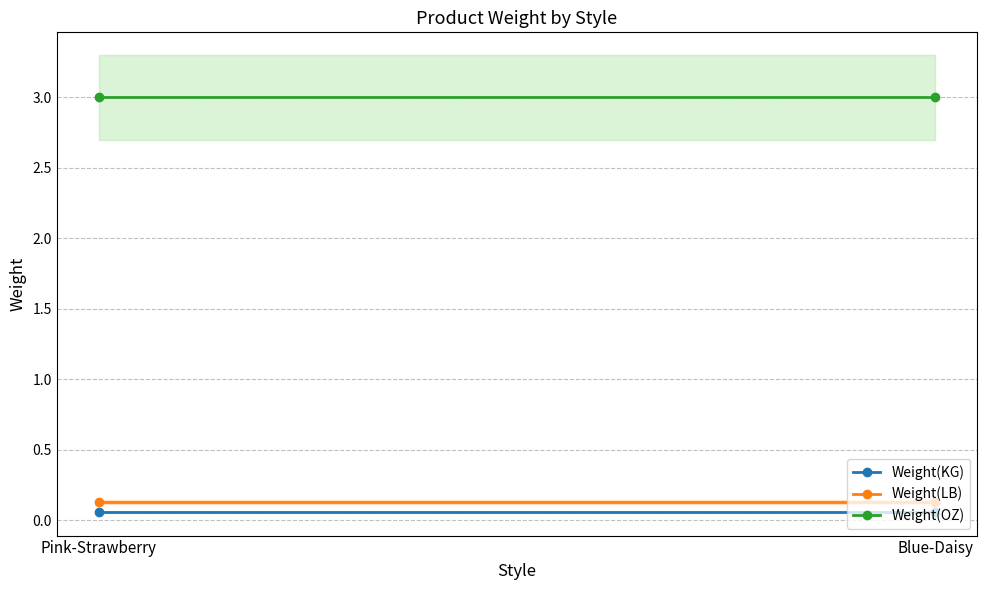

The Weight(LB) series shows 0.1 at Pink-Strawberry. True or false?

True